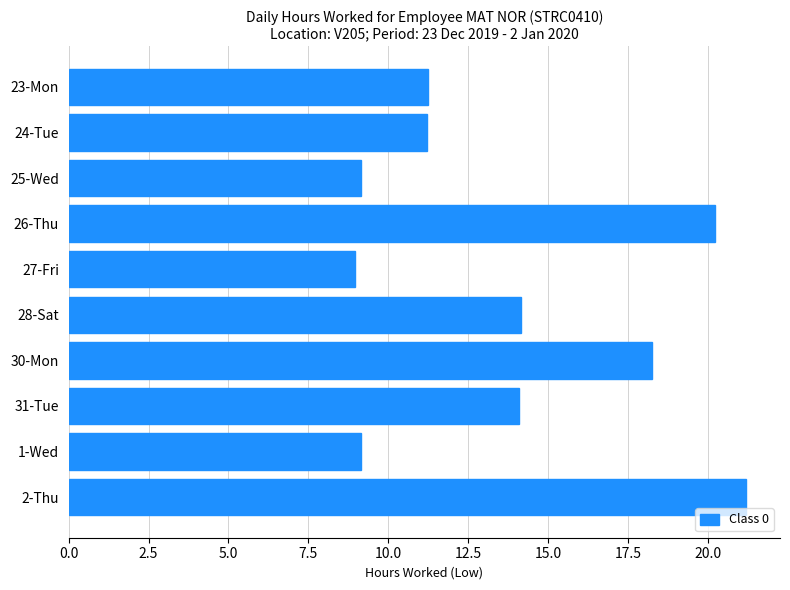

True or false: the data shows 11.2 at 24-Tue.

True